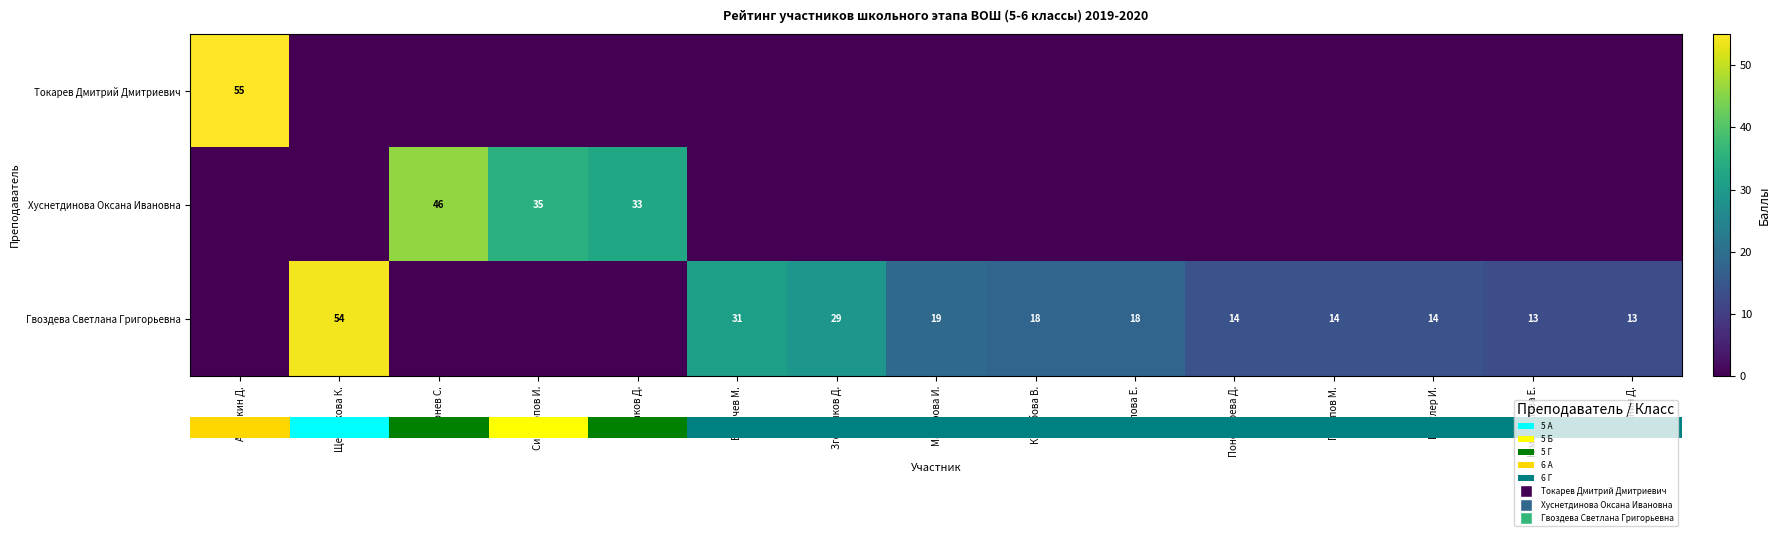

What is the highest value of the row_0 series?

55